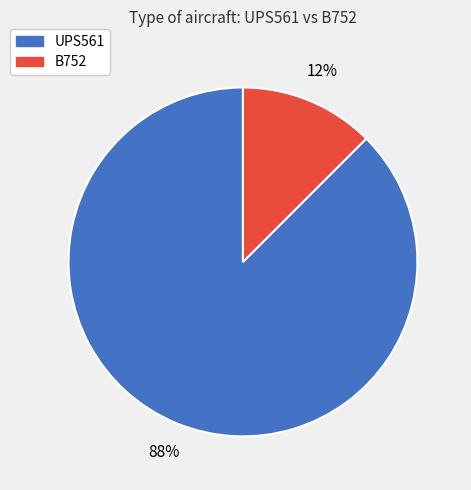

Which has a higher value, UPS561 or B752?

UPS561